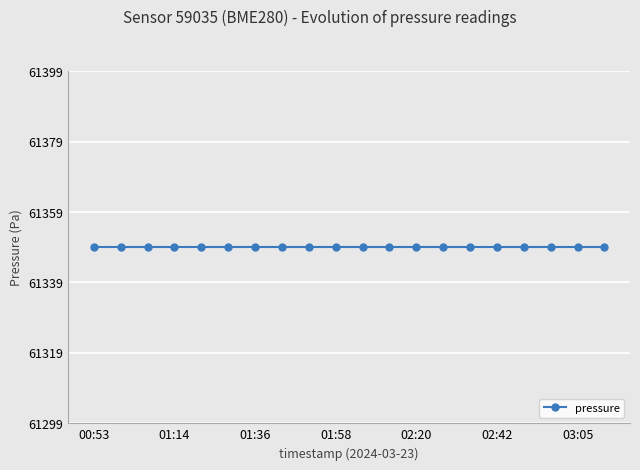

List the labels in order of temperature value, smallest first.

00:53, 01:00, 01:07, 01:14, 01:22, 01:29, 01:36, 01:43, 01:51, 01:58, 02:05, 02:13, 02:20, 02:27, 02:35, 02:42, 02:50, 02:57, 03:05, 03:12